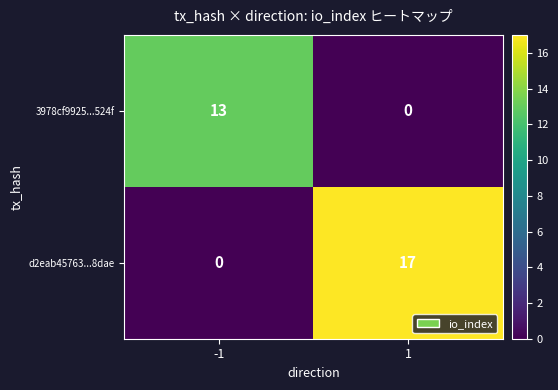

Rank the series at 1 from lowest to highest value.

3978cf9925...524f, d2eab45763...8dae